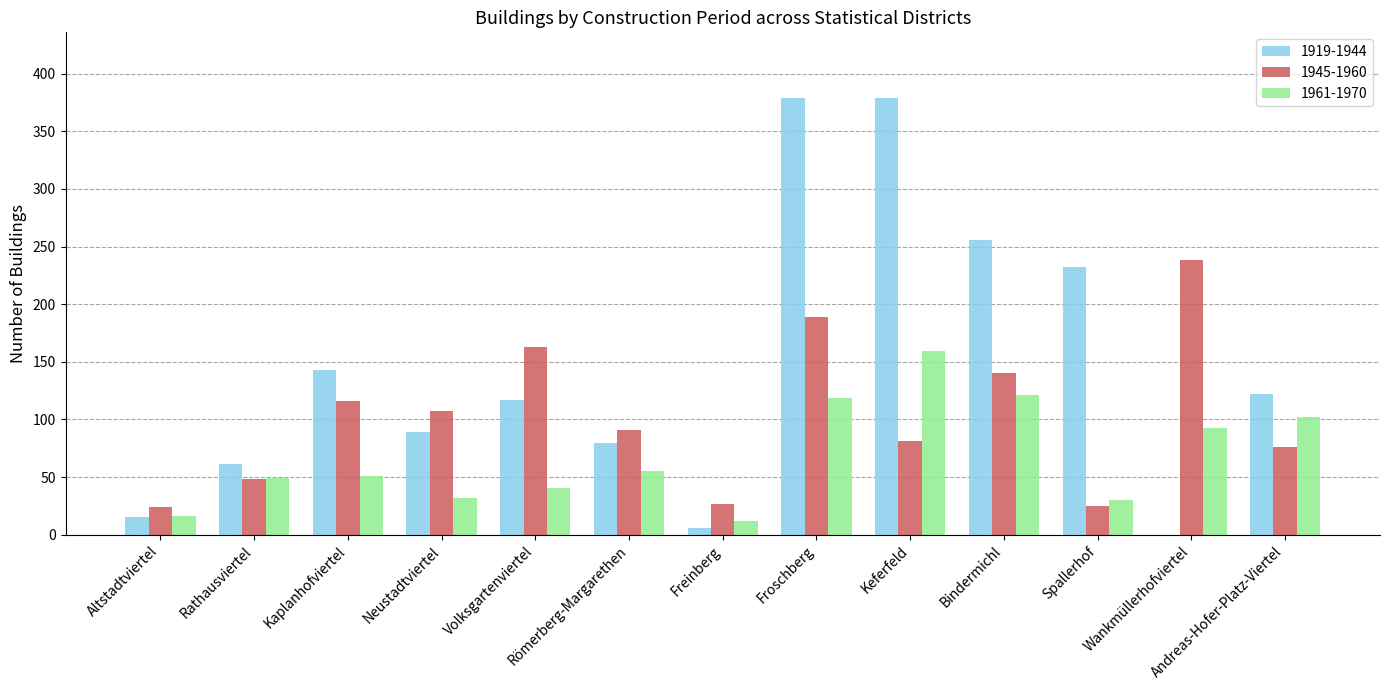

Which series has the largest total across all categories?

1919-1944